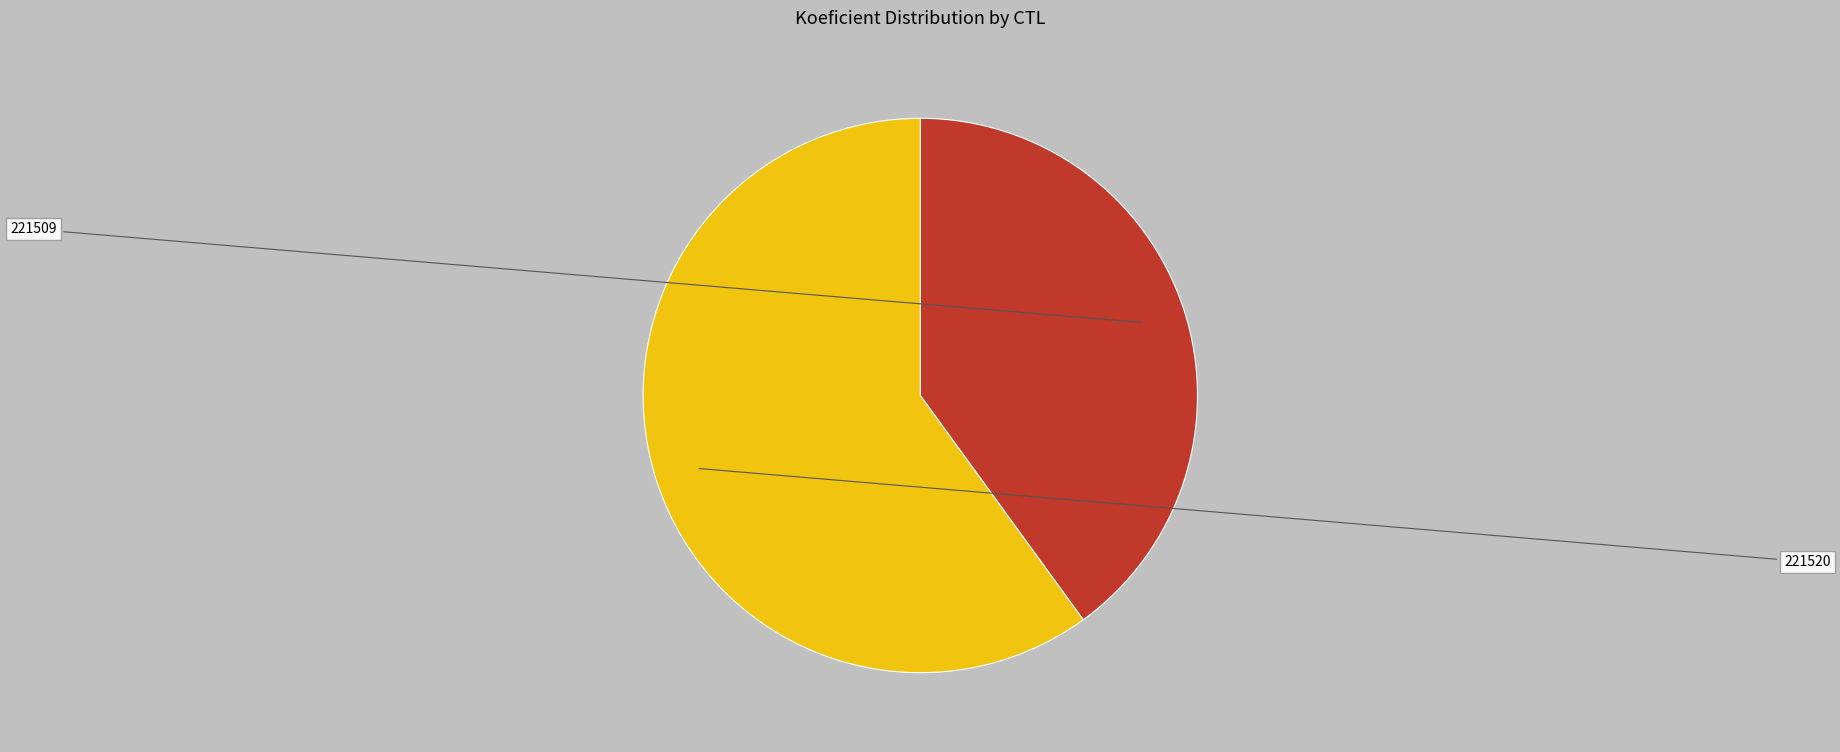

What portion of the pie excludes 221520?

40.0%